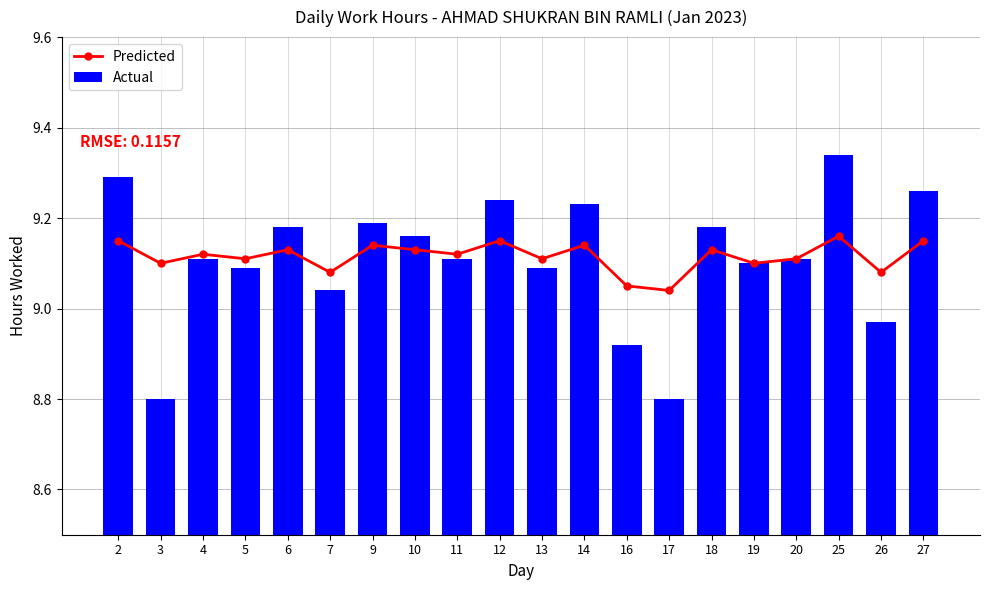

The Actual series shows 8.8 at 17. True or false?

True